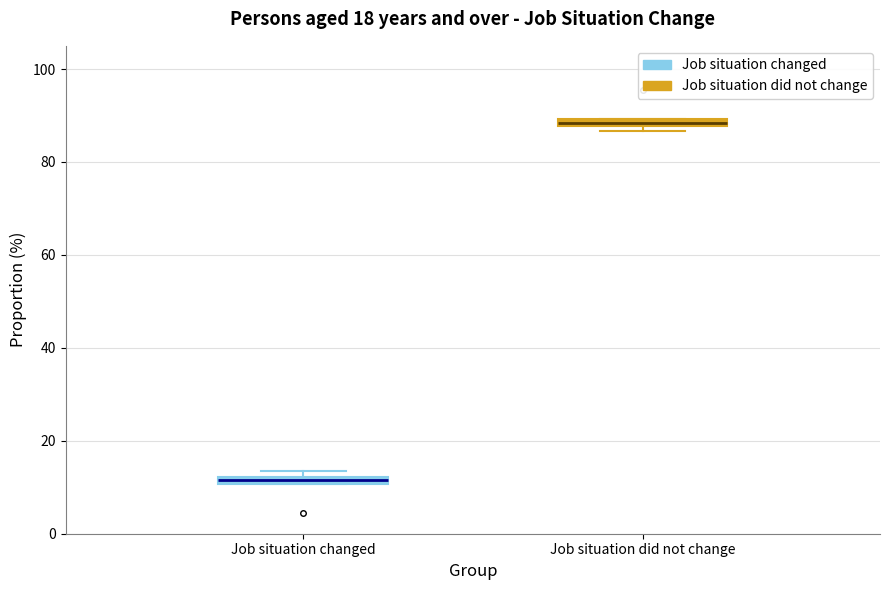

Where is the upper edge of the box for Job situation changed on the y-axis? The values are not printed on the chart, so give them approximately, as read against the axis.

12